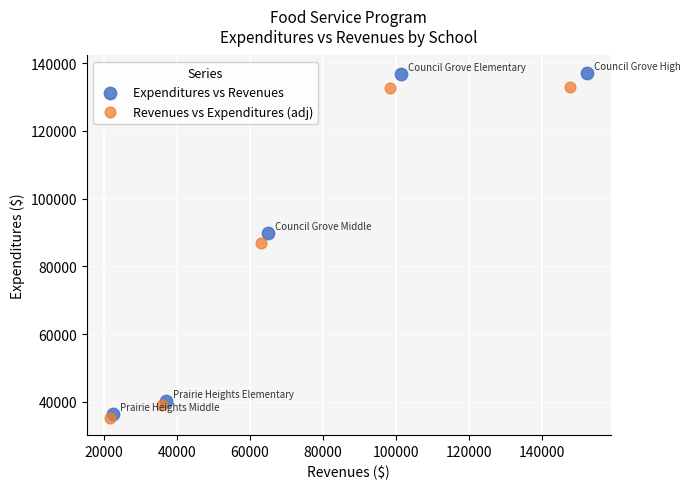

Which series has the largest Y range (max minus min)?

Expenditures vs Revenues